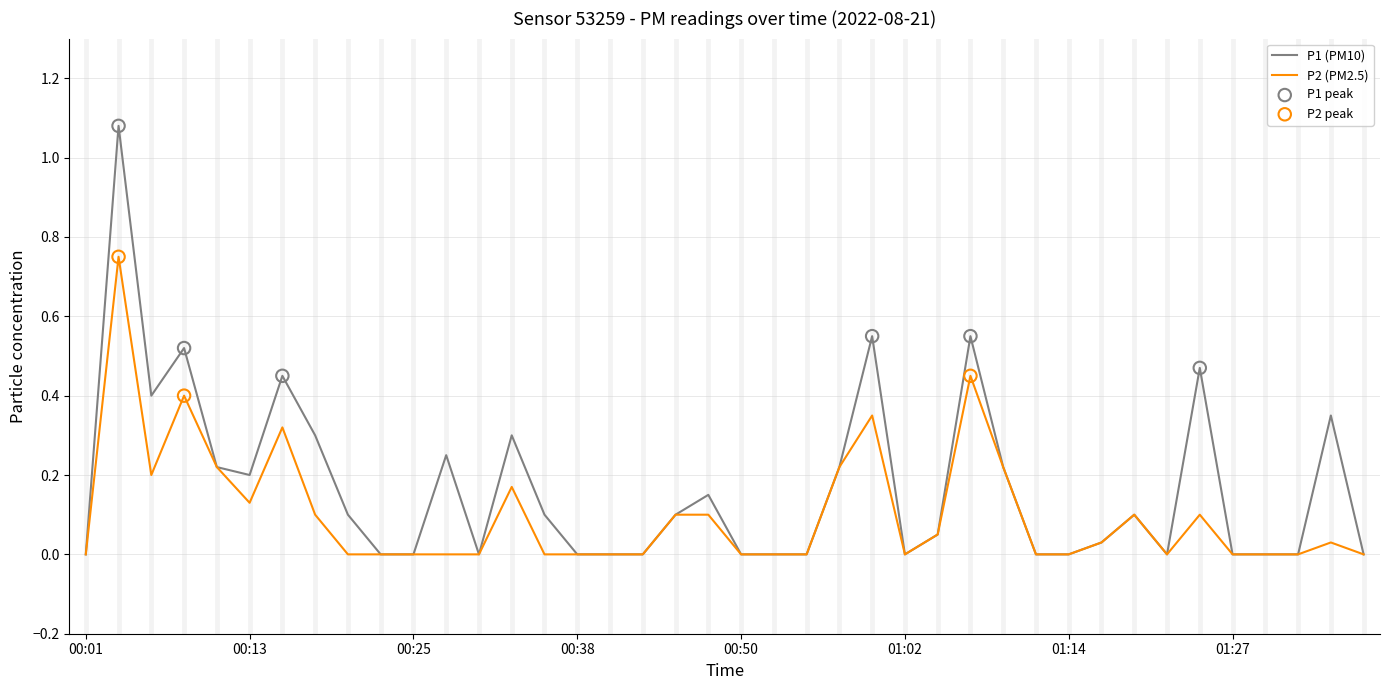

Which series has the largest total across all categories?

P1 (PM10)